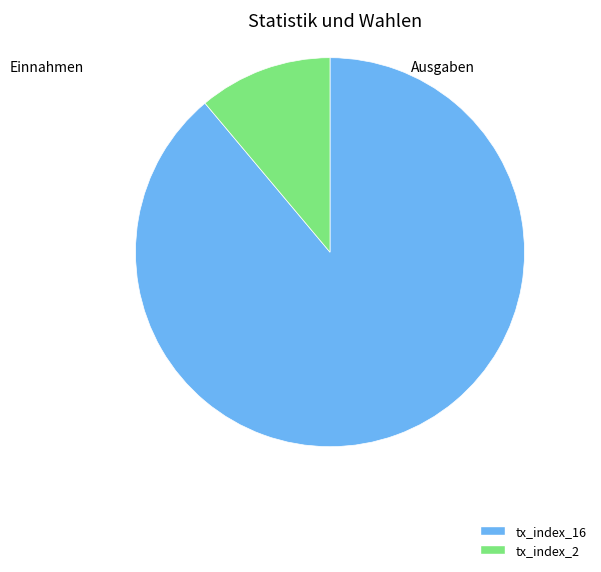

Which category has the biggest portion of the pie?

tx_index_16